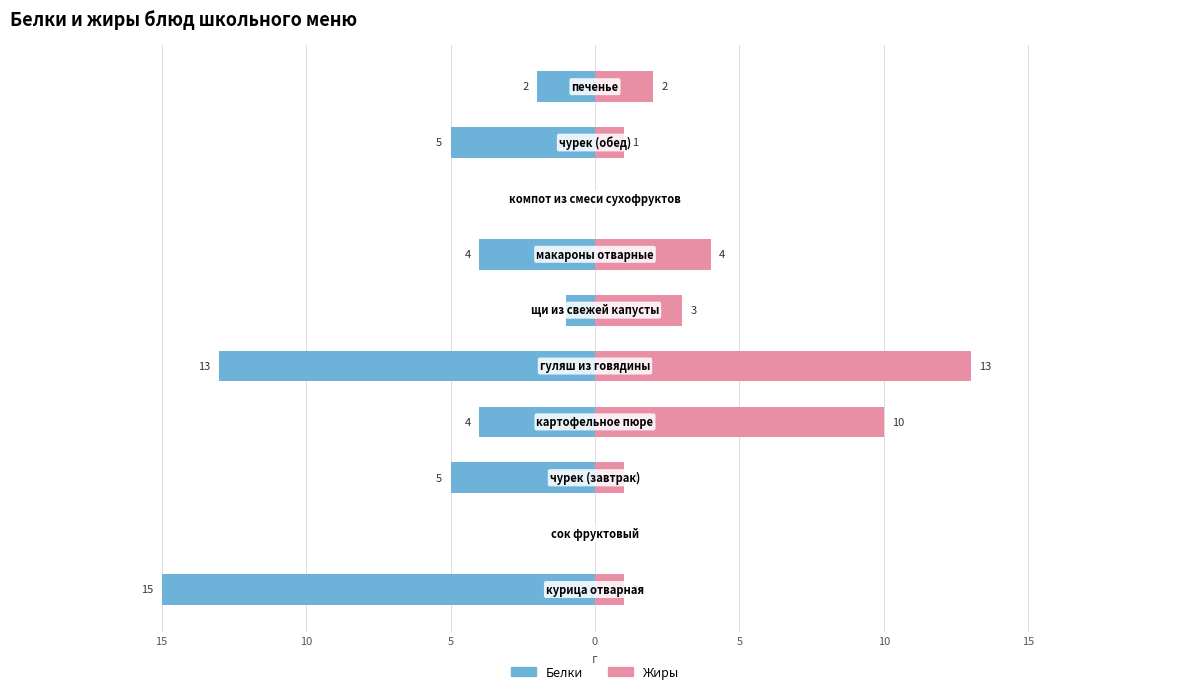

Reading right to left, list all the values displayed in this chart.

Белки: -2	-5	0	-4	-1	-13	-4	-5	0	-15
Жиры: 2	1	0	4	3	13	10	1	0	1